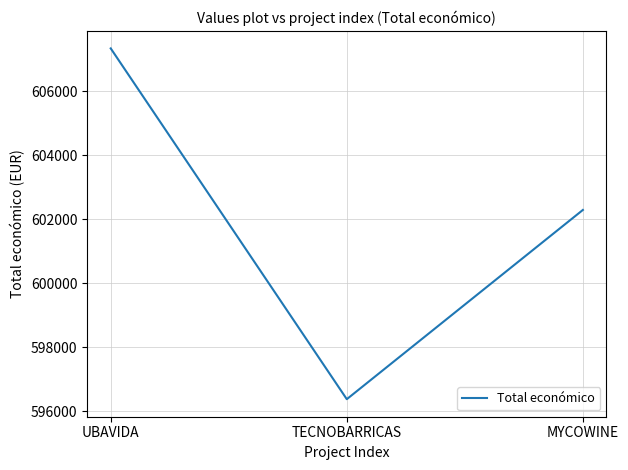

Where is the data nearest to the value 601863?

MYCOWINE